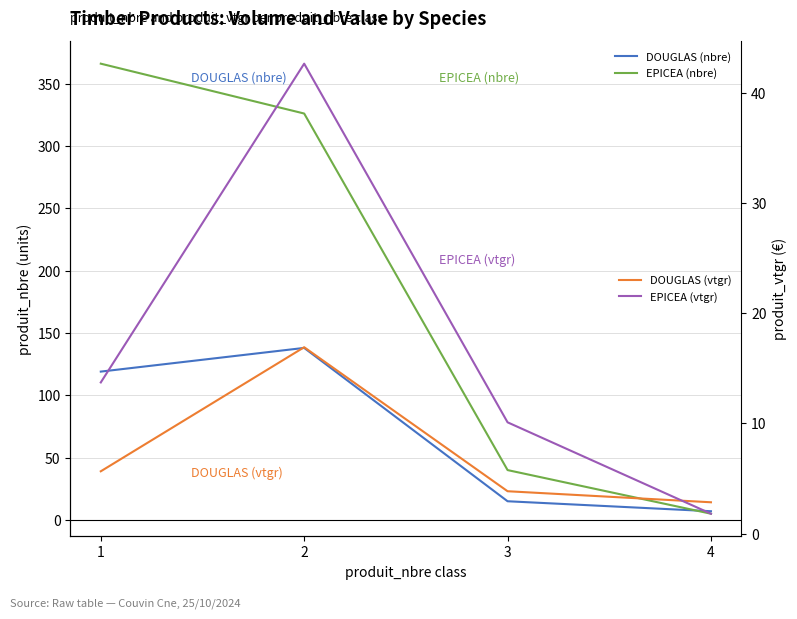

Is it true that DOUGLAS (vtgr) equals 2.9 at 4?

True